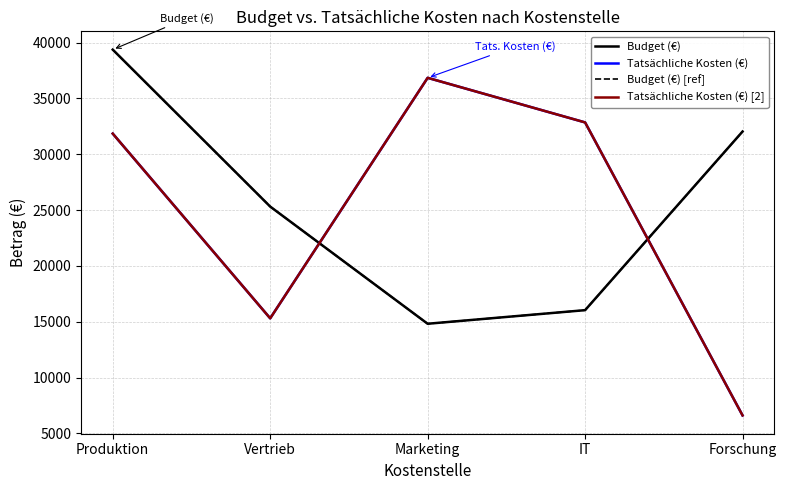

What is the total value across all series at Marketing?

103340